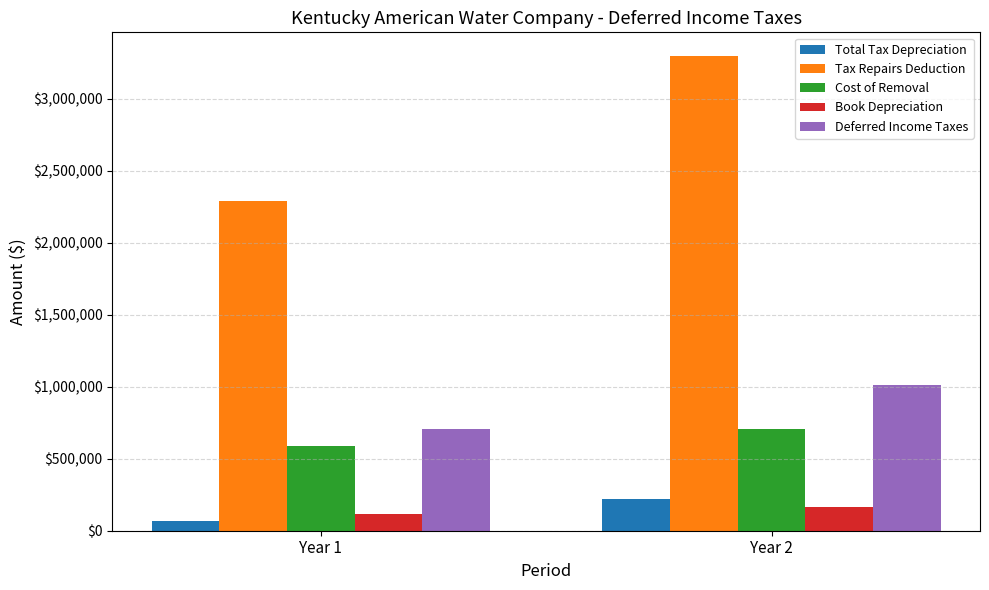

Rank the series by their maximum value, from lowest to highest.

Book Depreciation, Total Tax Depreciation, Cost of Removal, Deferred Income Taxes, Tax Repairs Deduction